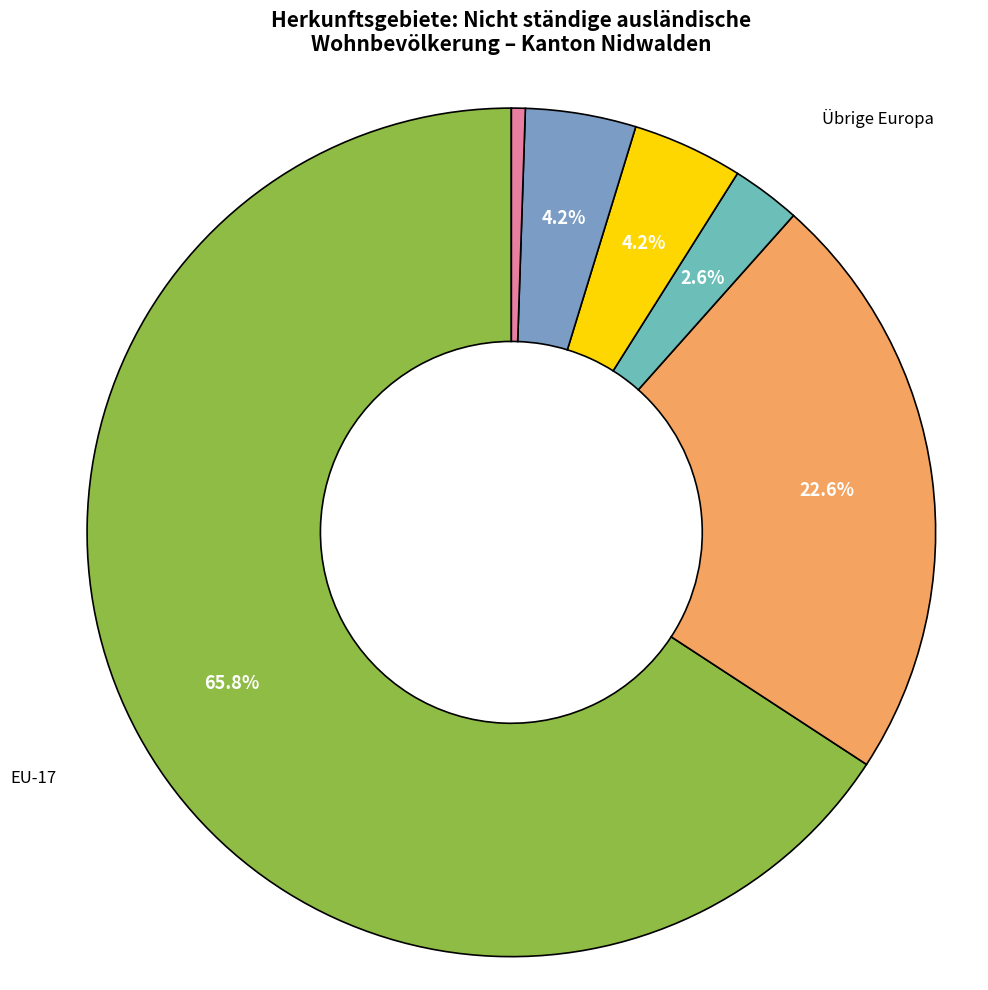

True or false: EU-2 accounts for 13% of the total.

False